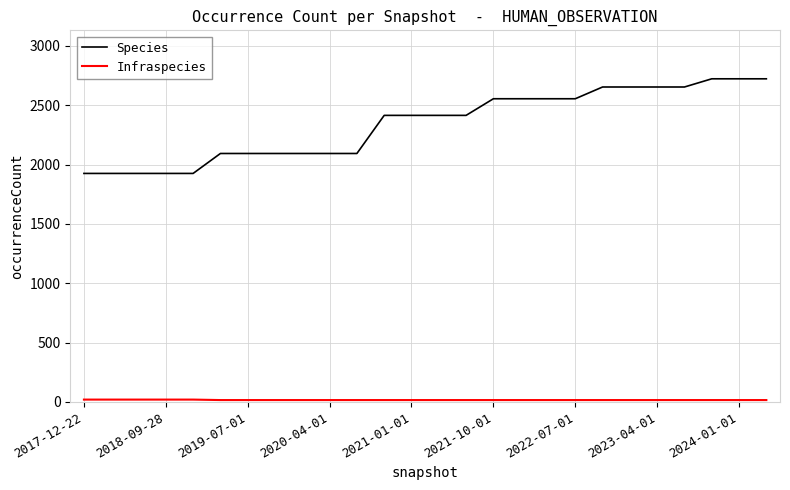

Which series has the largest range (max minus min)?

Species